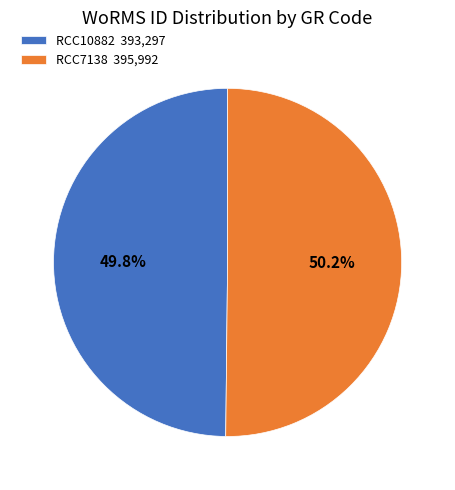

Is there any slice that represents more than half of the pie?

Yes